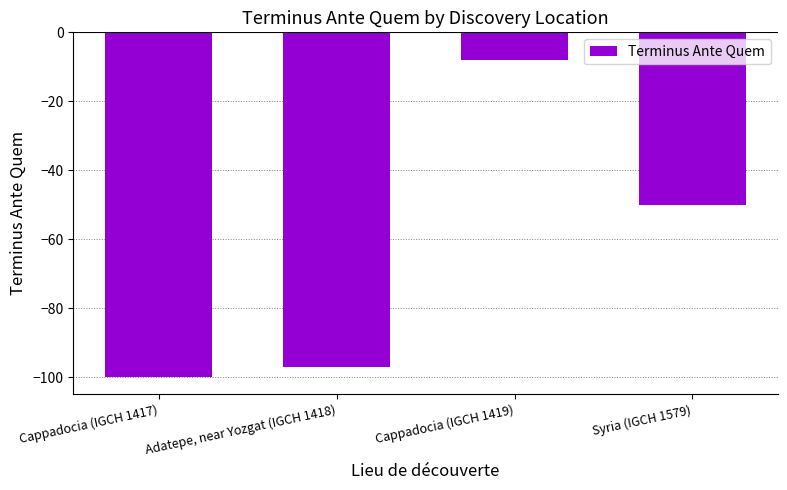

Reading left to right, transcribe all the data shown in this chart.

-100	-97	-8	-50